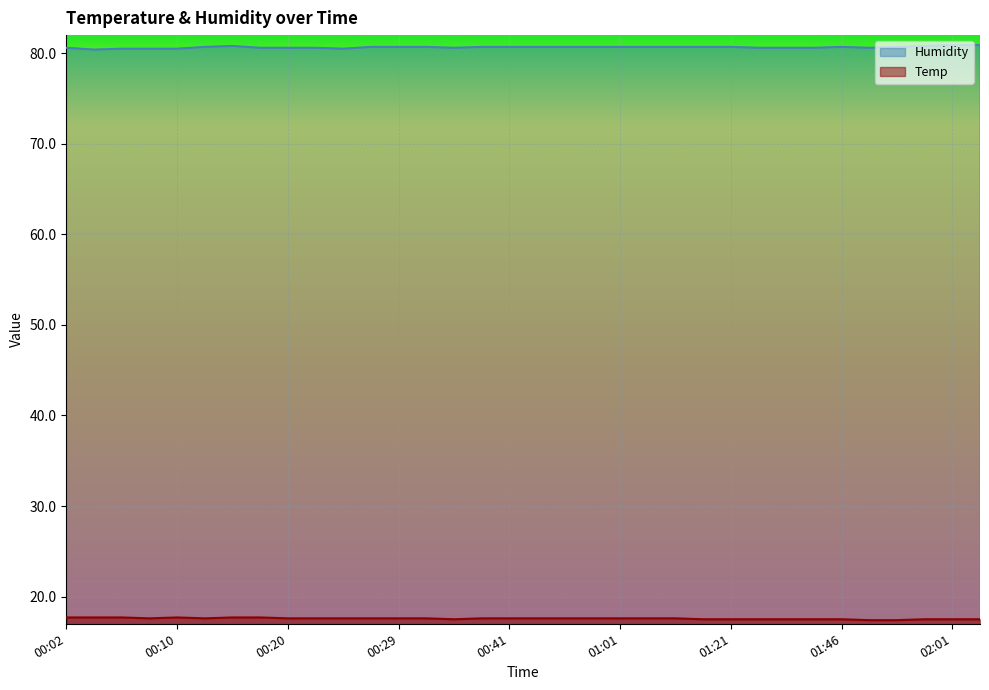

What is the label of the 8th point from the left?

00:18